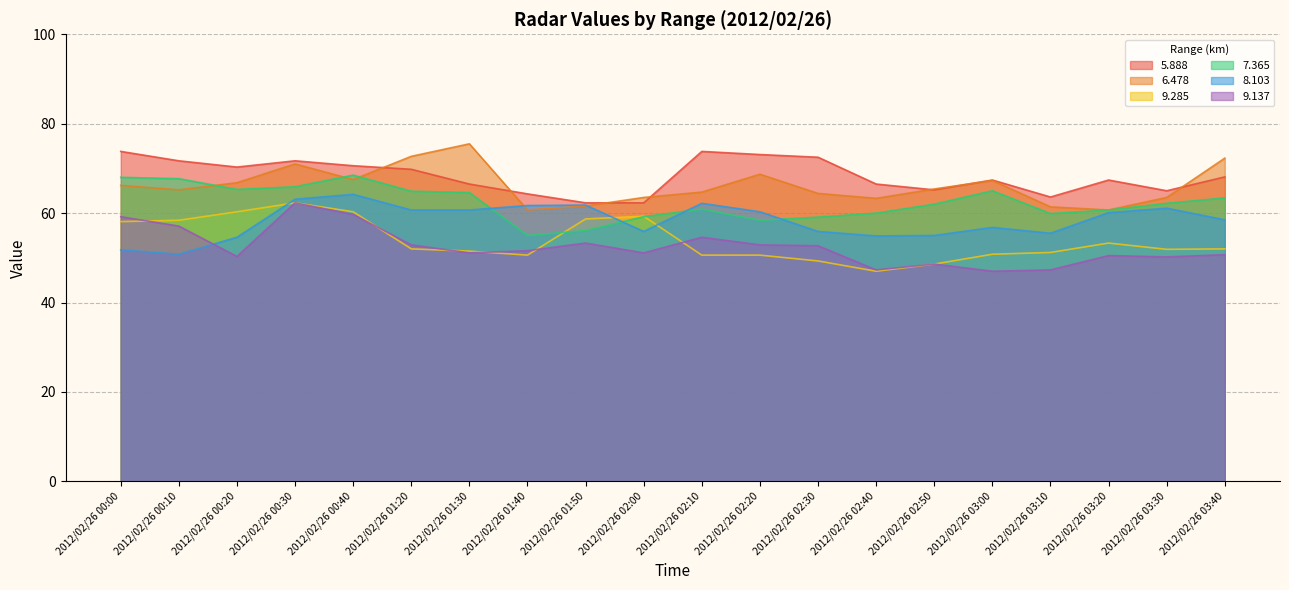

The value of 5.888 at 2012/02/26 00:30 is 71.7. True or false?

True